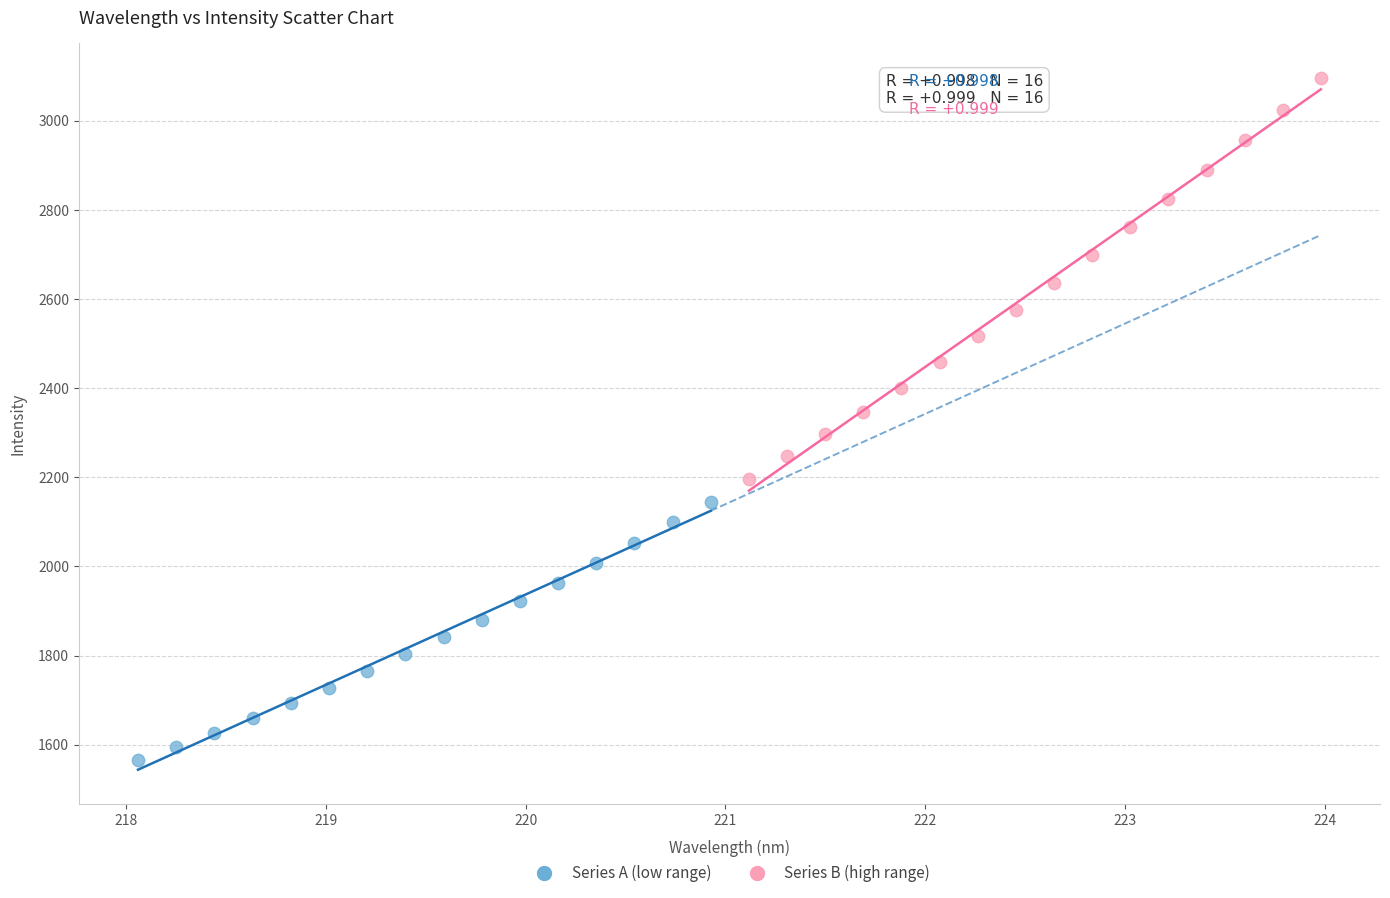

Which series contains the lowest Y value?

Series A (low range)